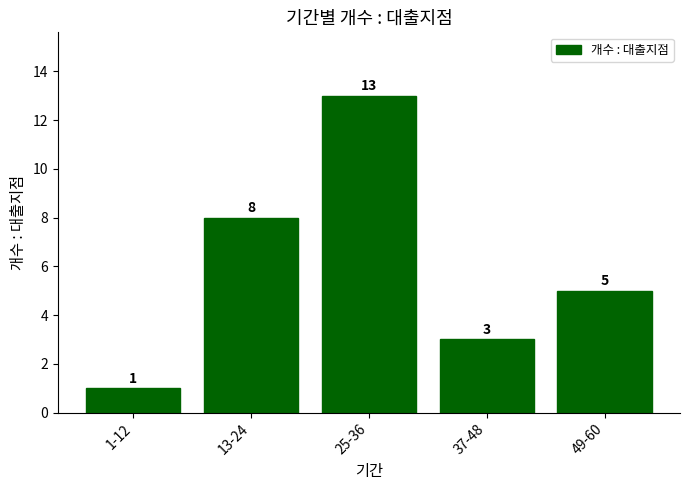

Reading left to right, transcribe all the data shown in this chart.

1	8	13	3	5